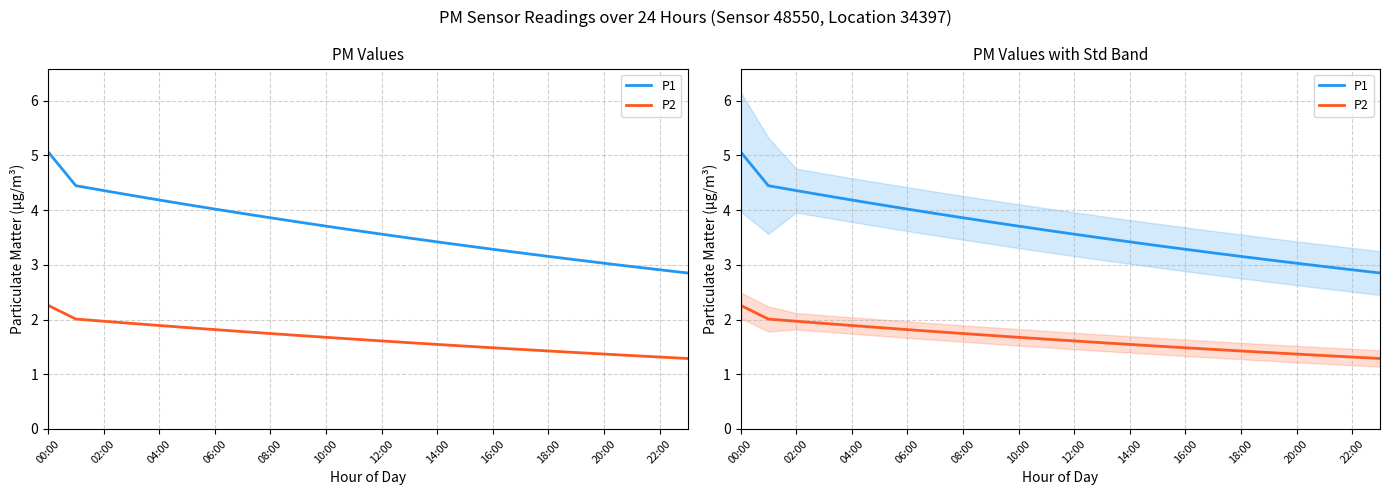

Which category has the lowest value in the P2 series?

23